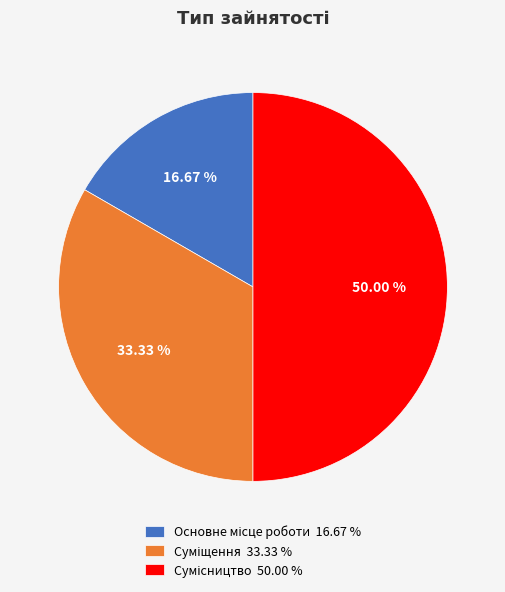

Does any single category account for the majority?

No